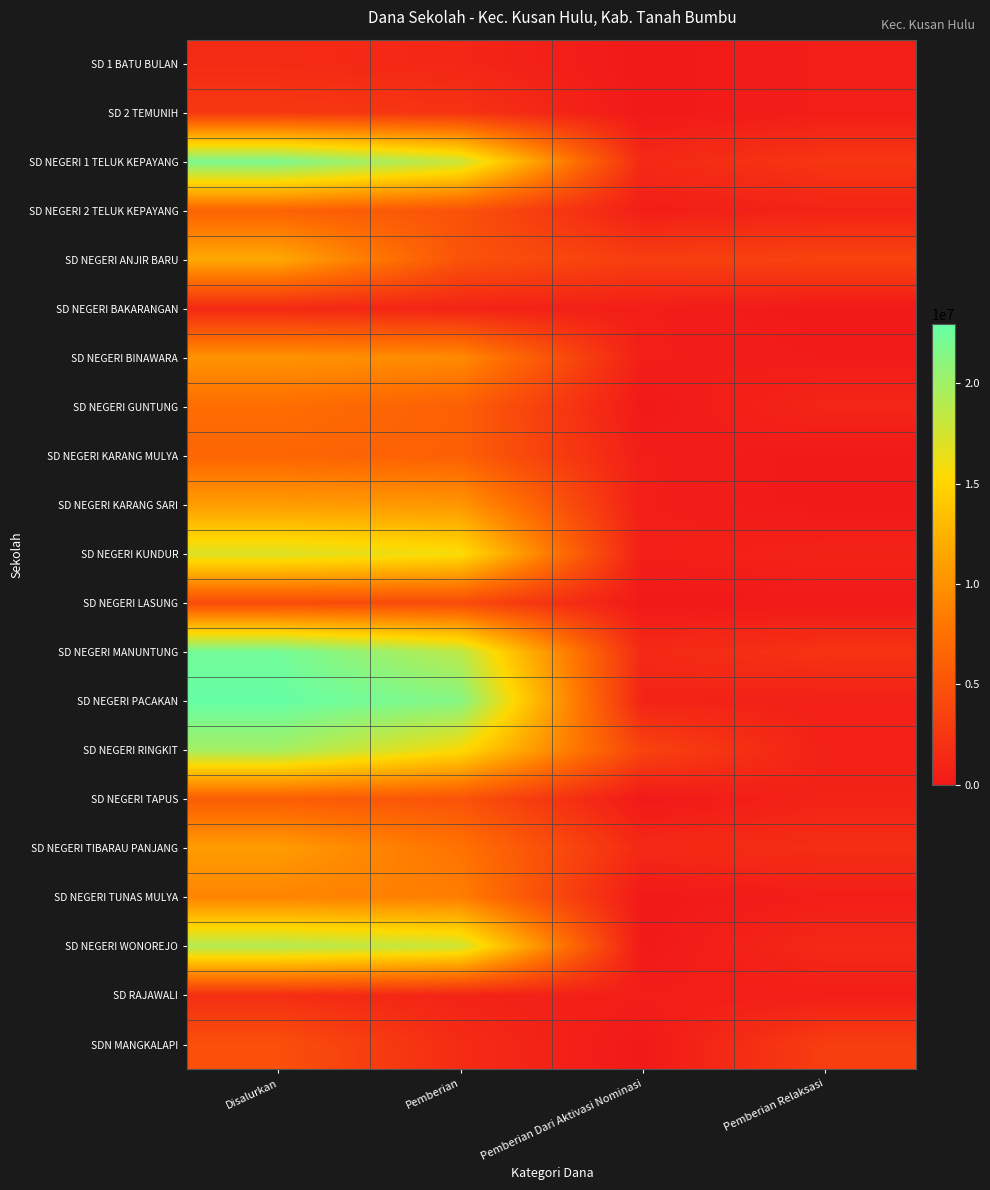

At how many categories does at least one series exceed 12146521?

2